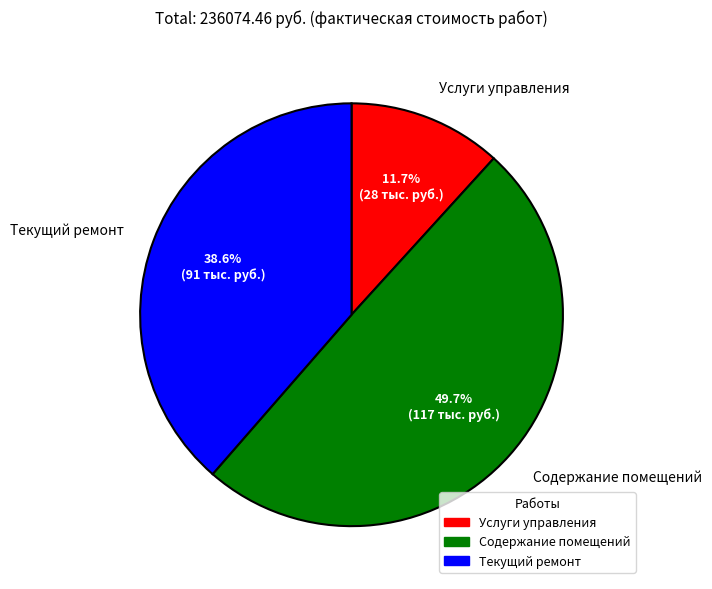

What percentage do Услуги управления and Текущий ремонт together represent?

50.3%